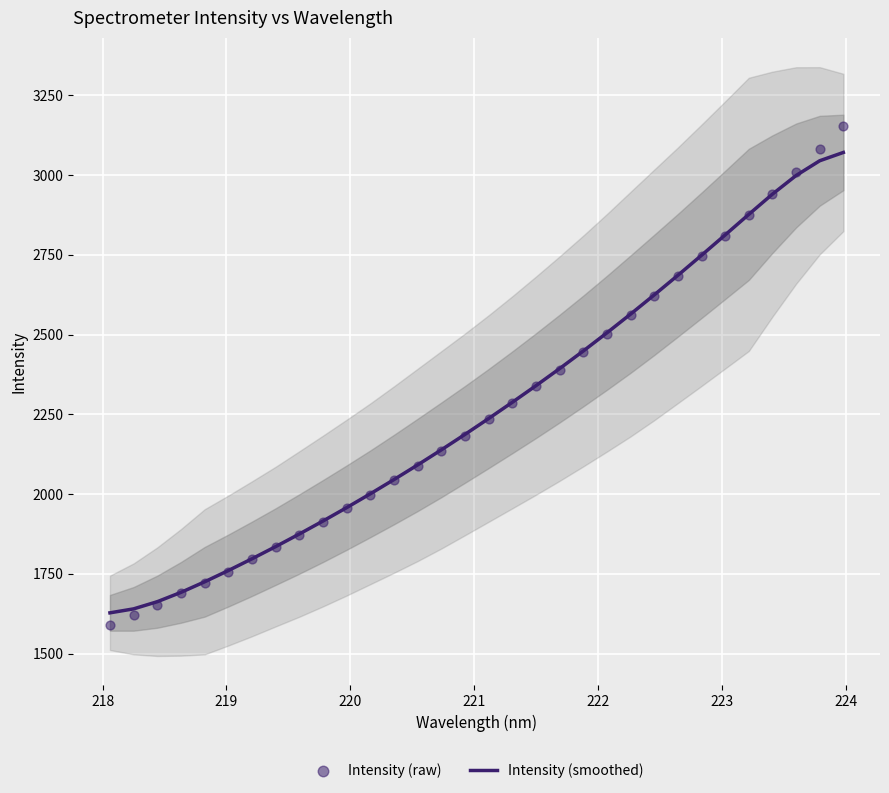

What is the highest value of the Intensity (smoothed) series?

3070.6